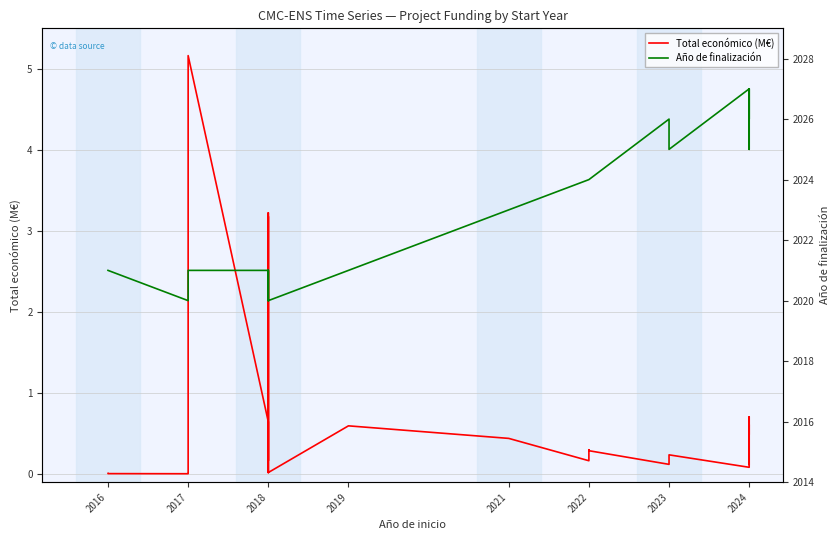

At which label is Total económico (M€) closest to 2?

2018